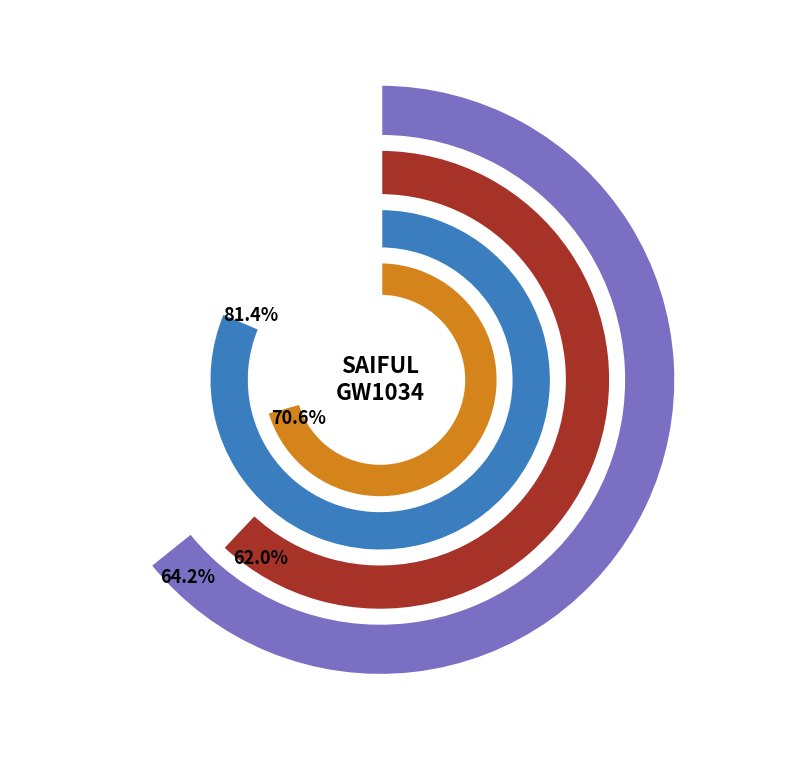

At 0, list the series in order from largest to smallest.

Week 3 (Days 15-21), Week 1 (Days 1-7), Week 4 (Days 22-27), Week 2 (Days 8-14)